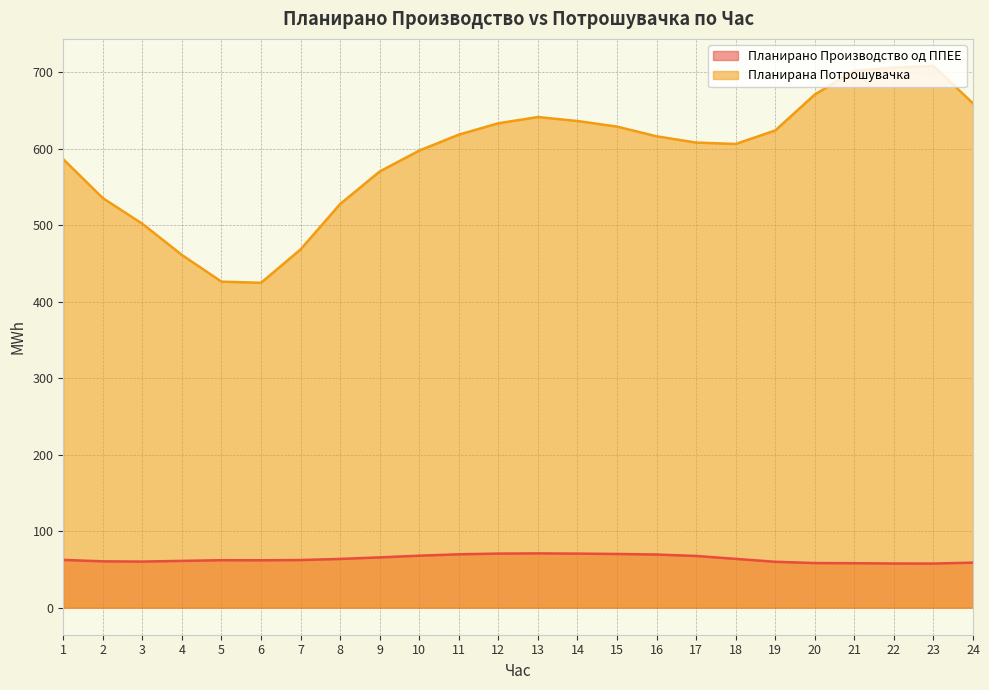

What are all the series names shown in the legend?

Планирано Производство од ППЕЕ, Планирана Потрошувачка